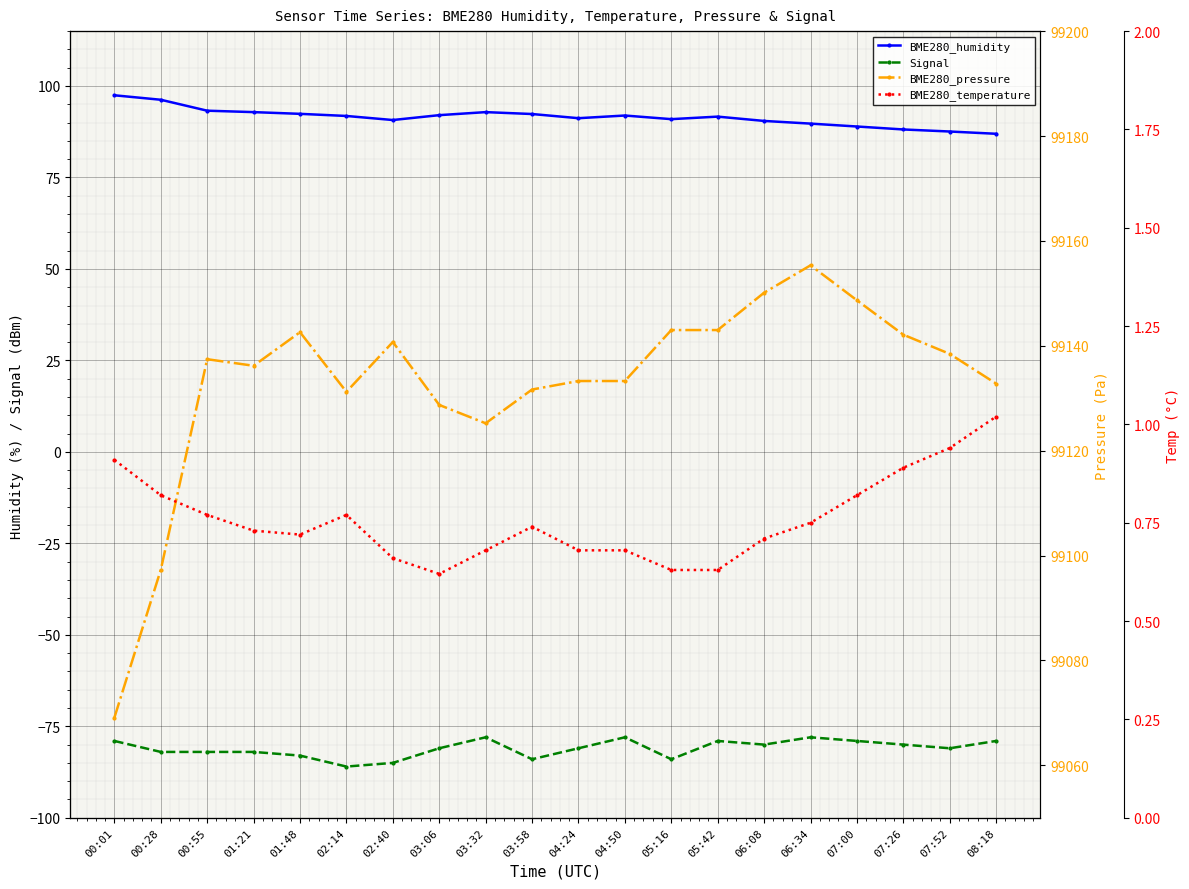

Is the value of BME280_humidity at 03:58 greater than the value of BME280_temperature at 07:00?

Yes